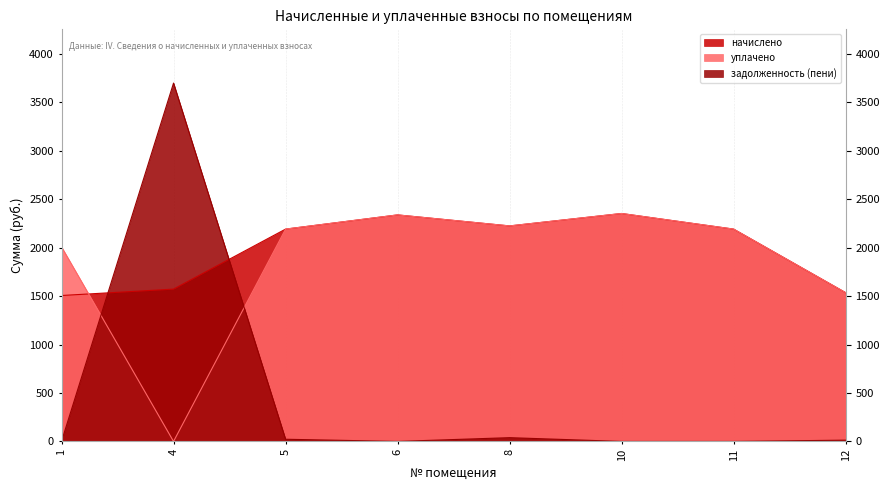

Reading right to left, list all the values displayed in this chart.

начислено: 12=1536.1	11=2192.3	10=2353.6	8=2225.2	6=2338.9	5=2192.3	4=1572.7	1=1506.7
уплачено: 12=1536.1	11=2192.3	10=2353.6	8=2225.2	6=2338.9	5=2192.3	4=0.0	1=2009.0
задолженность (пени): 12=13.2	11=0.0	10=0.0	8=38.9	6=0.0	5=22.5	4=3700.0	1=0.0